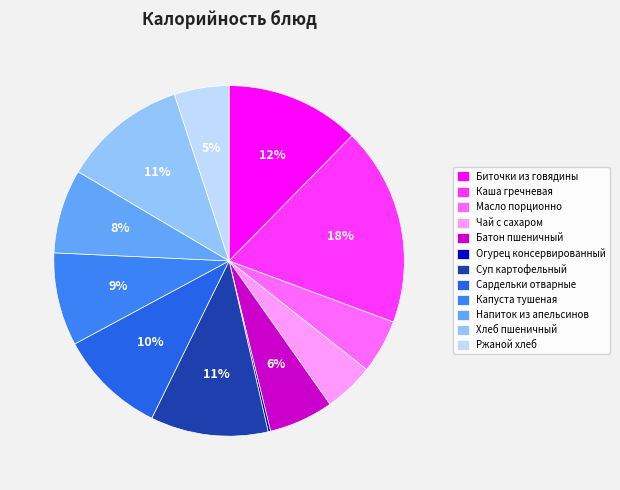

Which slice is the smallest?

Огурец консервированный